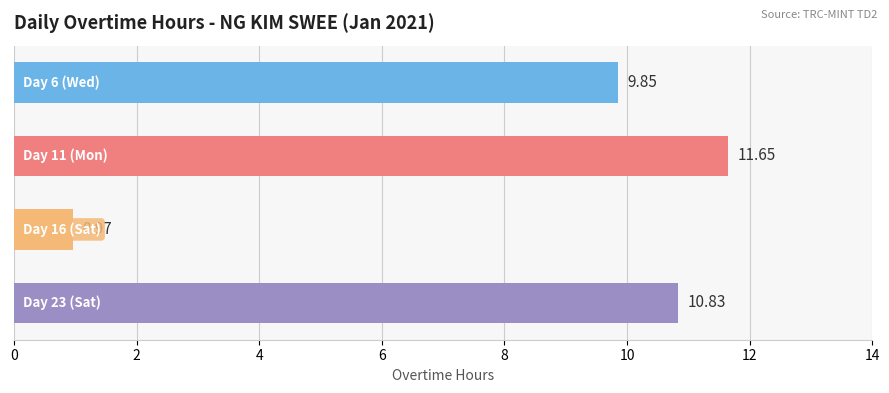

What is the average value?

8.3